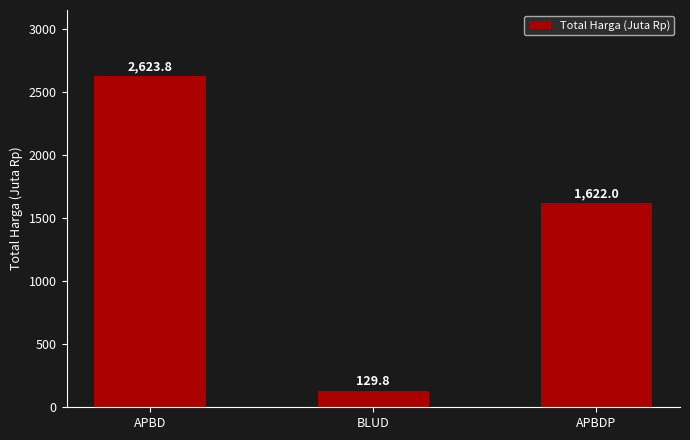

What is the average value?

1458.5